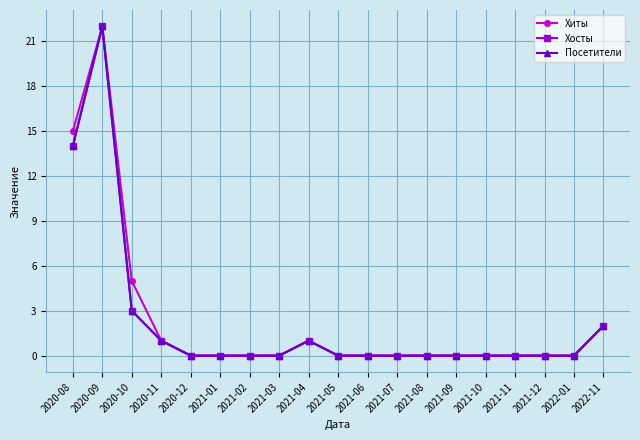

Does the chart have visible grid lines?

Yes